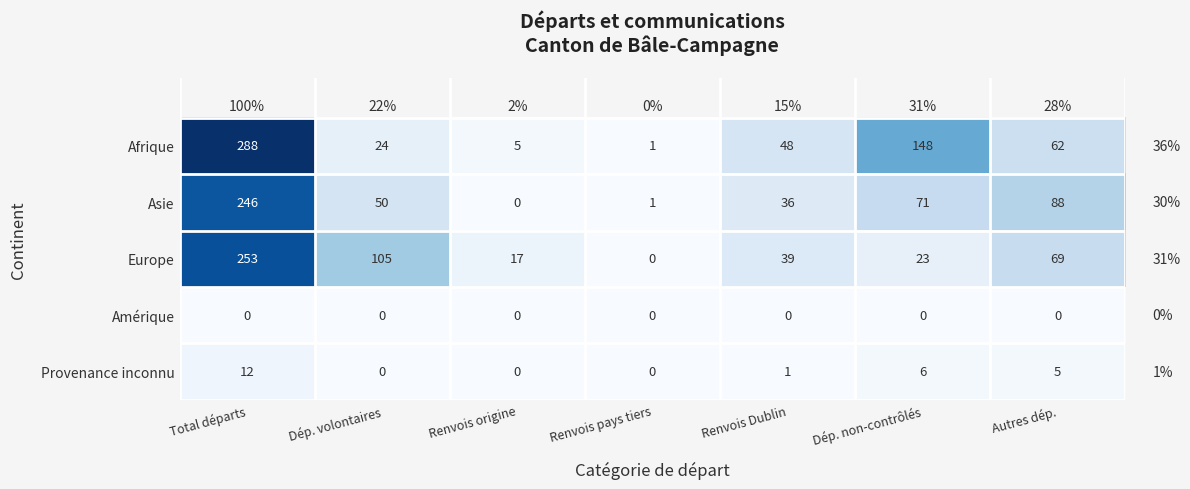

At which category does the chart reach its peak across all series?

Total départs